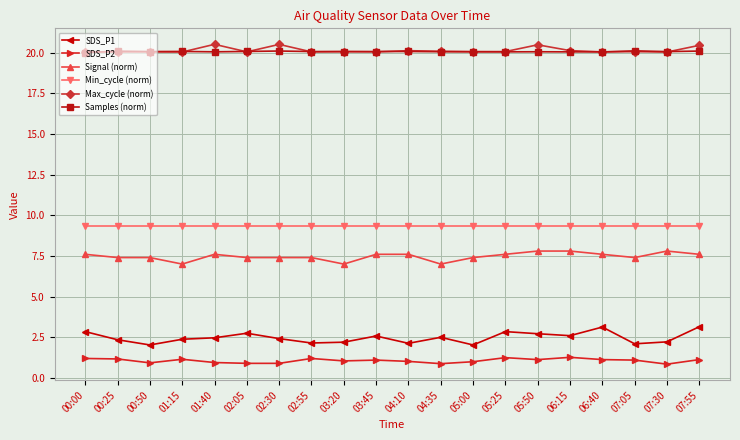

True or false: Min_cycle (norm) and Samples (norm) intersect in this chart.

False